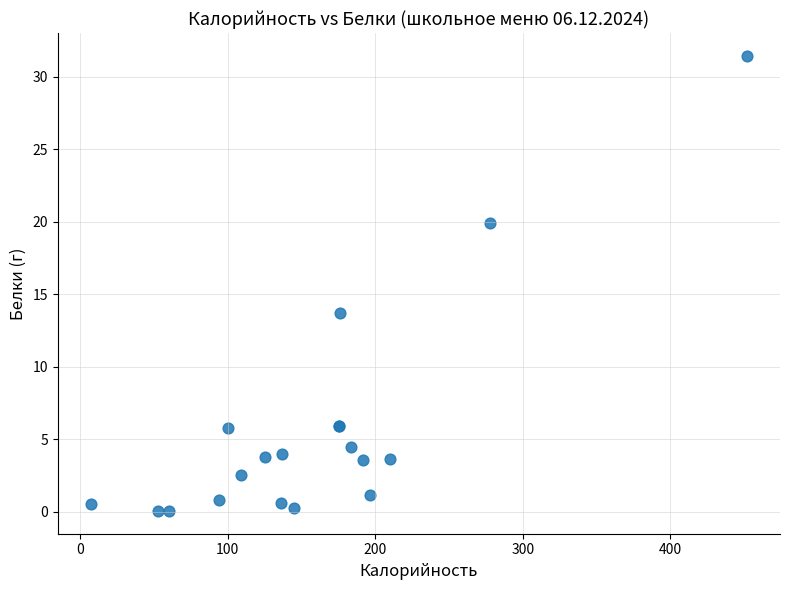

What Y value in the scatter plot is closest to 15?

13.7